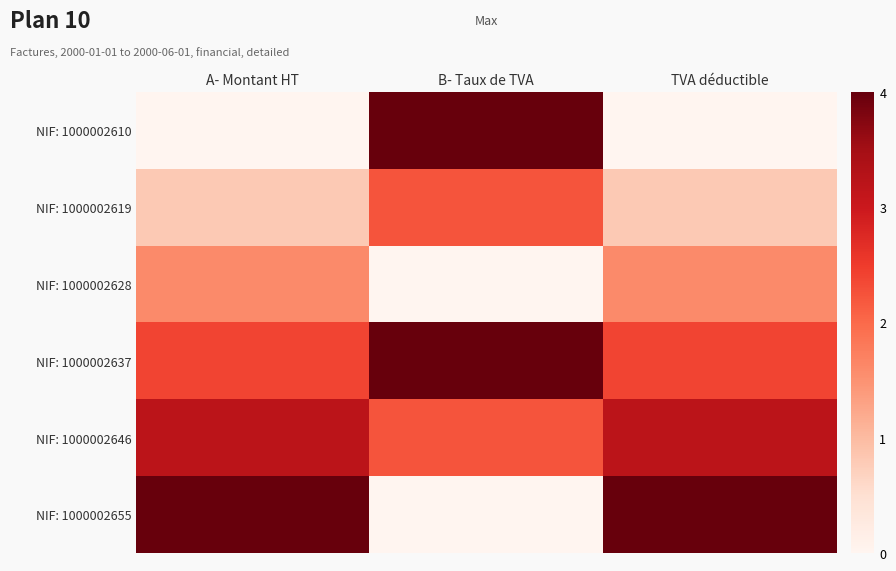

Reading left to right, extract all data points from this chart.

NIF: 1000002610: A- Montant HT=0.0	B- Taux de TVA=4.0	TVA déductible=0.0
NIF: 1000002619: A- Montant HT=0.8	B- Taux de TVA=2.2	TVA déductible=0.8
NIF: 1000002628: A- Montant HT=1.6	B- Taux de TVA=0.0	TVA déductible=1.6
NIF: 1000002637: A- Montant HT=2.4	B- Taux de TVA=4.0	TVA déductible=2.4
NIF: 1000002646: A- Montant HT=3.2	B- Taux de TVA=2.2	TVA déductible=3.2
NIF: 1000002655: A- Montant HT=4.0	B- Taux de TVA=0.0	TVA déductible=4.0